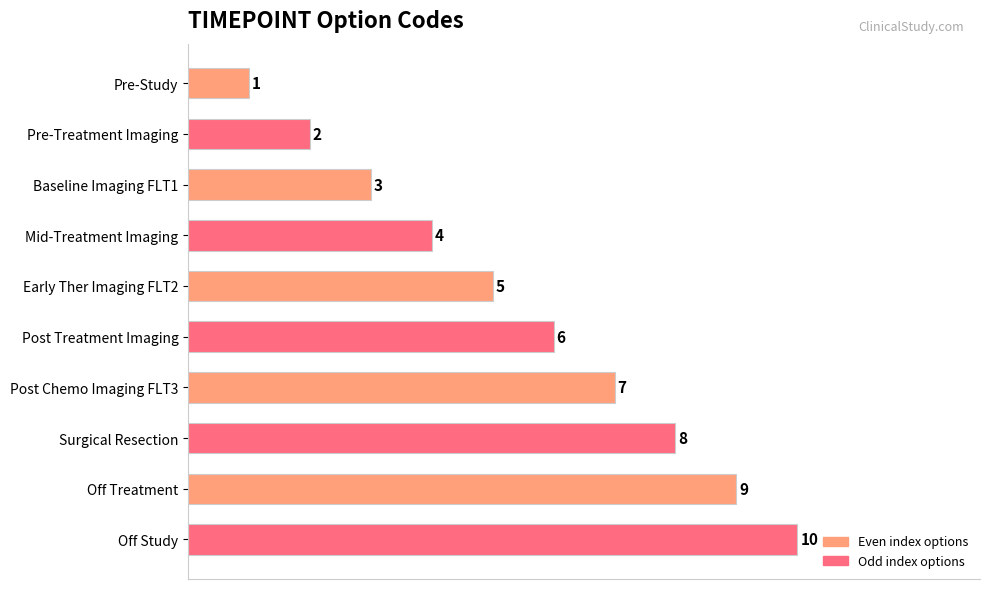

How many bars are there in total?

10